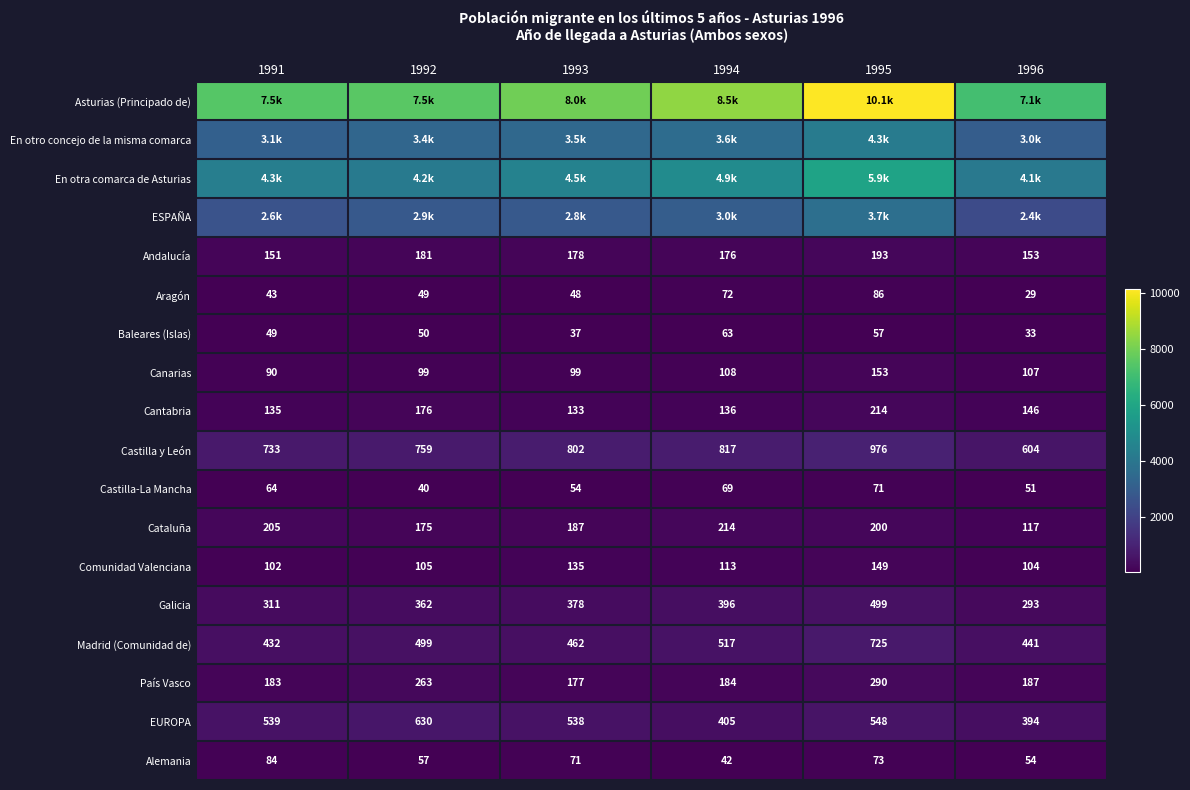

What is the highest value of the Cantabria series?

214